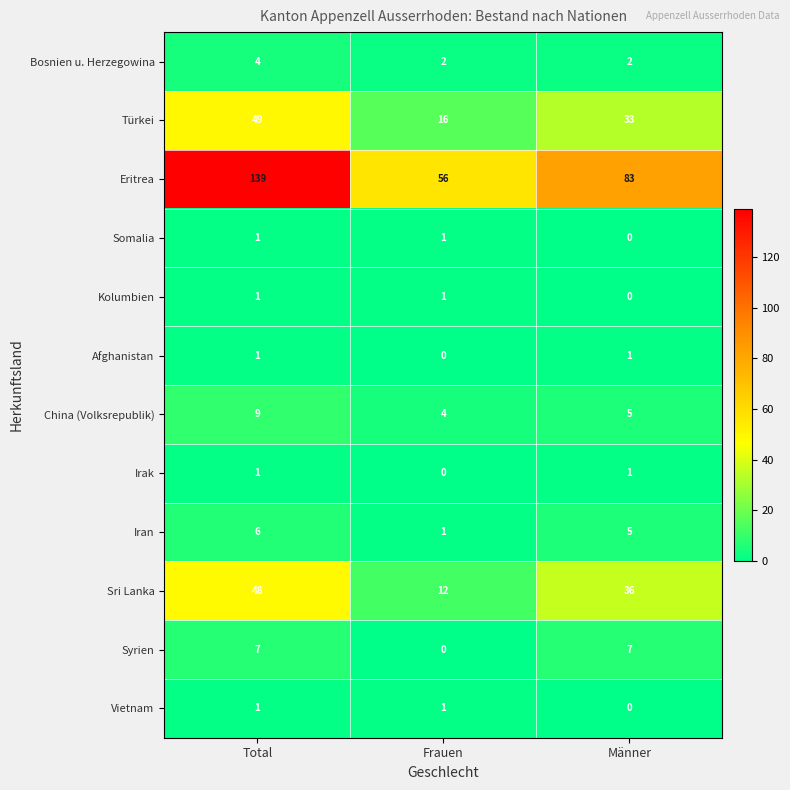

What is the average value of the Bosnien u. Herzegowina series?

3